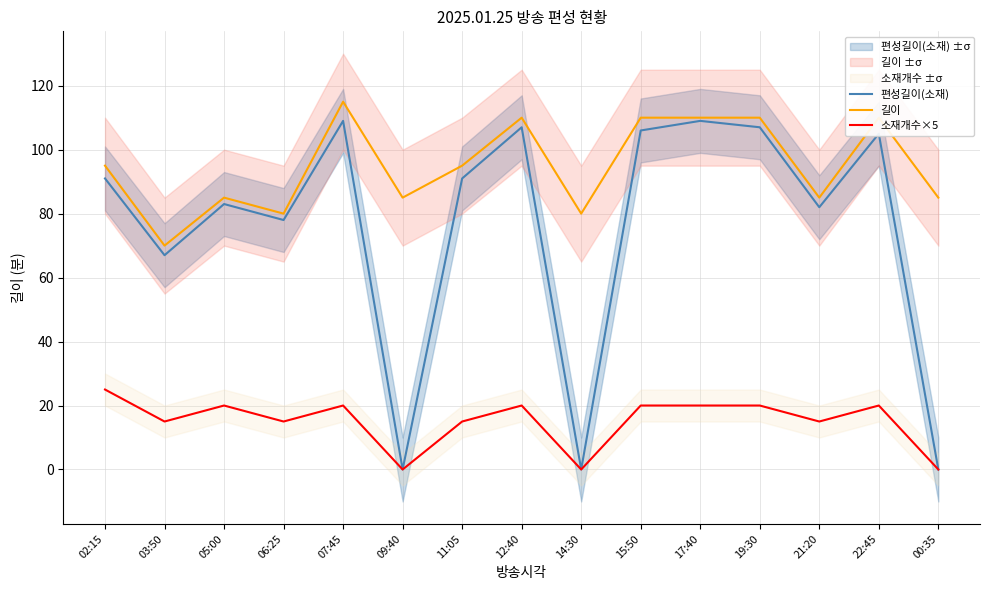

Which has a higher value, 21:20 or 06:25?

21:20